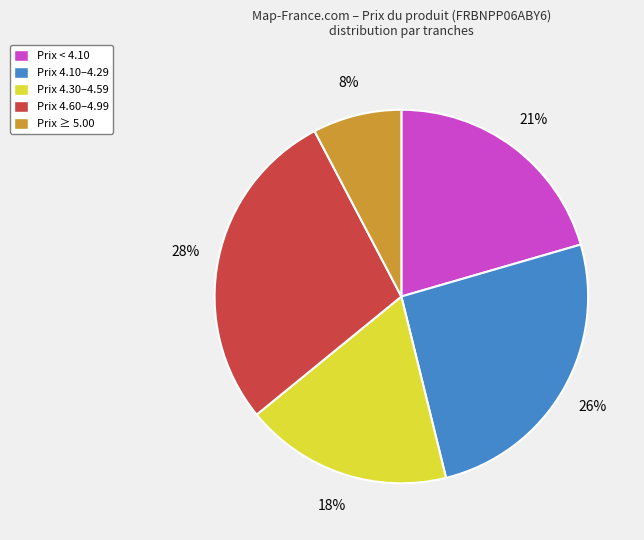

Rank the categories by value from lowest to highest.

Prix ≥ 5.00, Prix 4.30–4.59, Prix < 4.10, Prix 4.10–4.29, Prix 4.60–4.99